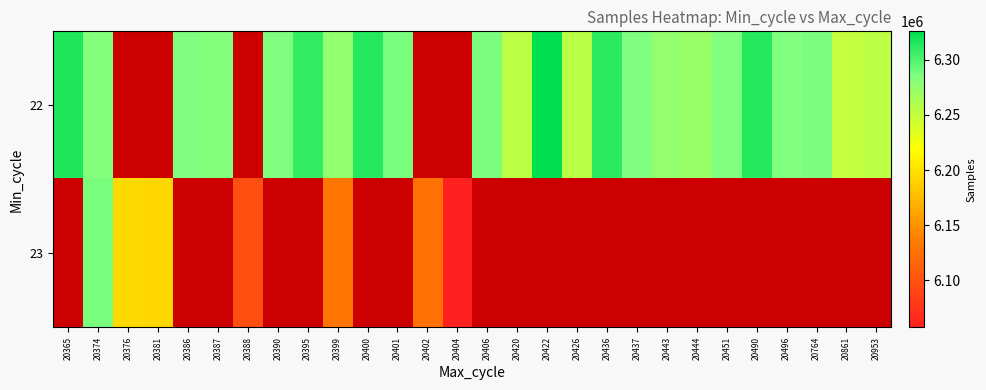

What value does the 23 series have at 20374?

6287397.0